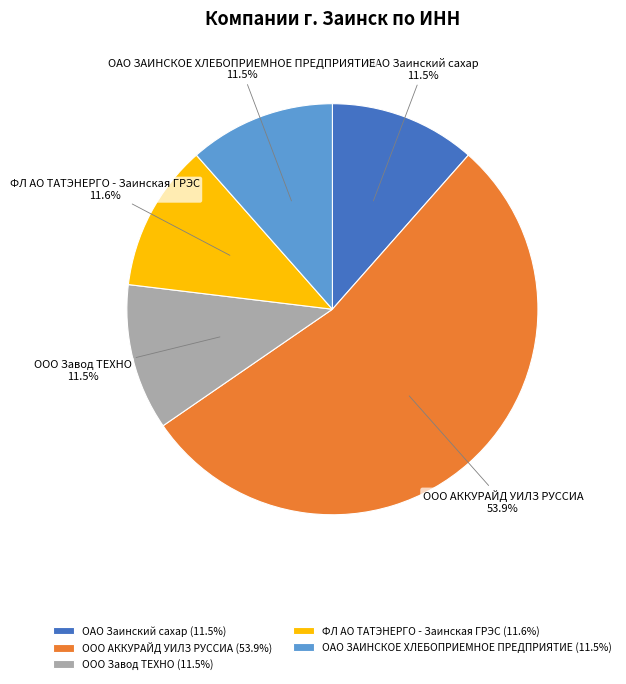

To the nearest percent, what is the average slice percentage?

20%